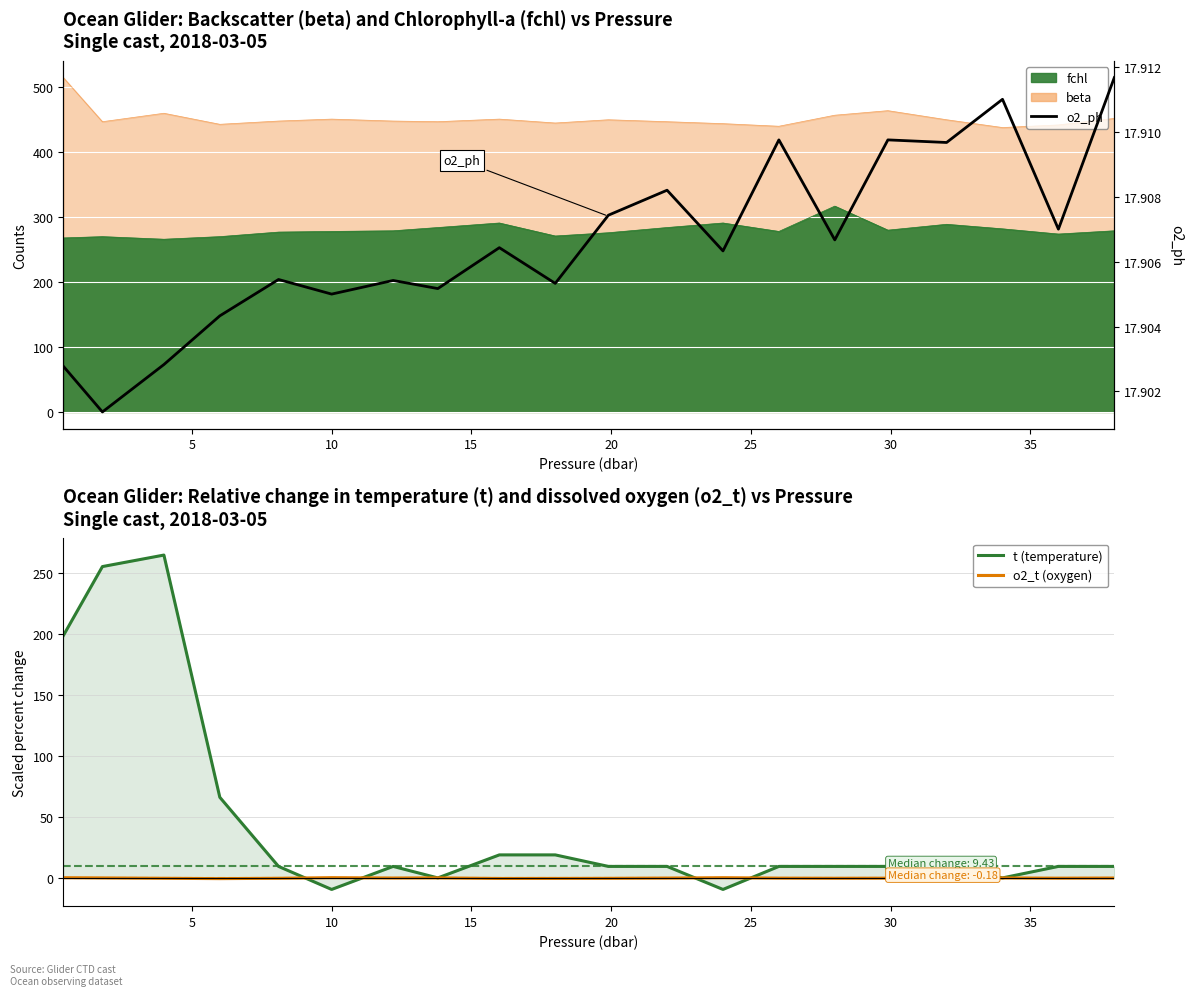

How many values in the t (temperature) series exceed 9?

16